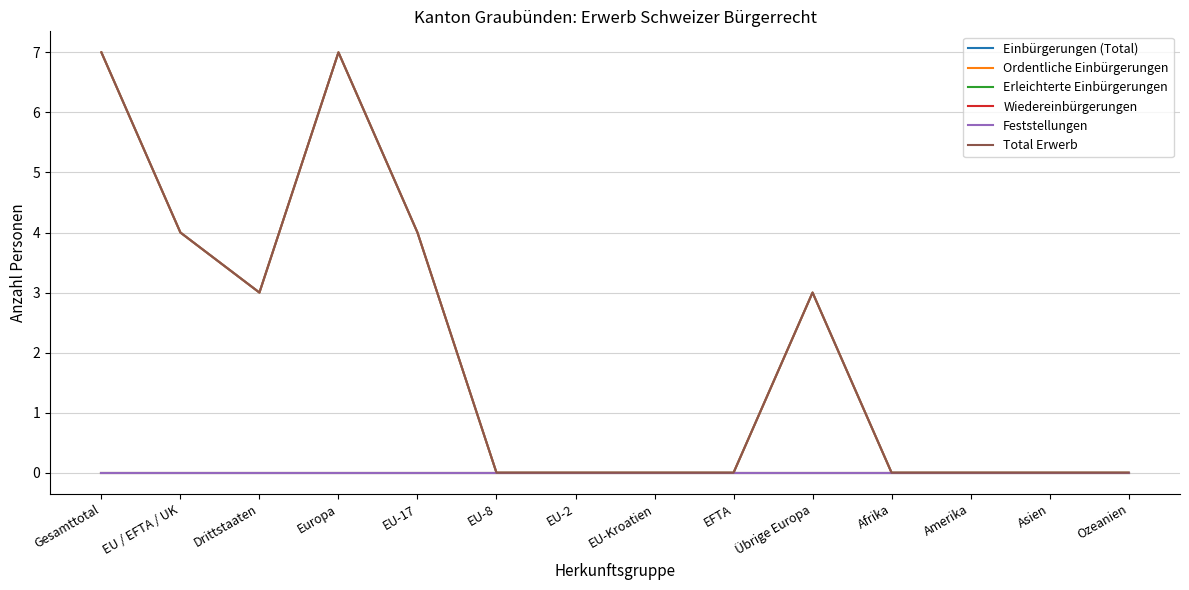

Between Übrige Europa and Afrika, which series saw the biggest shift?

Einbürgerungen (Total)